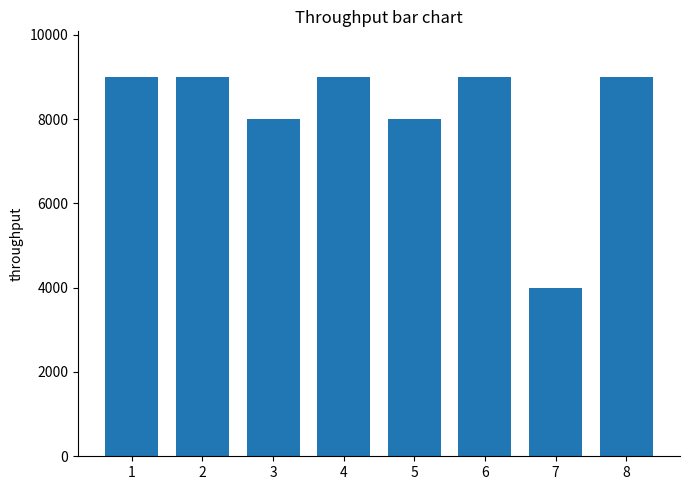

True or false: the data shows 11960 at 5.

False